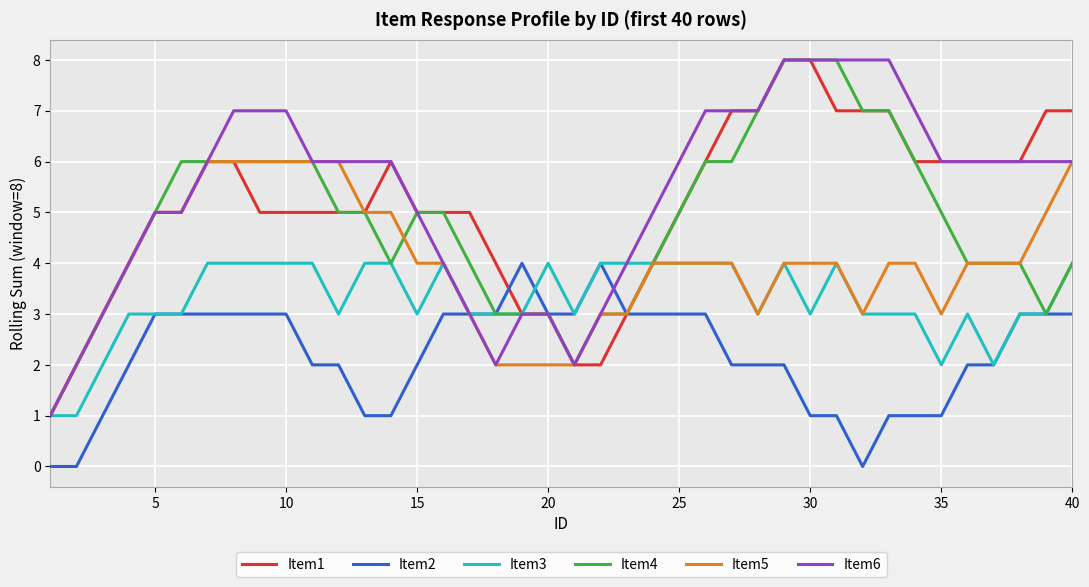

Reading left to right, what are all the values shown in this chart?

Item1: 1	2	3	4	5	5	6	6	5	5	5	5	5	6	5	5	5	4	3	3	2	2	3	4	5	6	7	7	8	8	7	7	7	6	6	6	6	6	7	7
Item2: 0	0	1	2	3	3	3	3	3	3	2	2	1	1	2	3	3	3	4	3	3	4	3	3	3	3	2	2	2	1	1	0	1	1	1	2	2	3	3	3
Item3: 1	1	2	3	3	3	4	4	4	4	4	3	4	4	3	4	3	3	3	4	3	4	4	4	4	4	4	3	4	3	4	3	3	3	2	3	2	3	3	4
Item4: 1	2	3	4	5	6	6	6	6	6	6	5	5	4	5	5	4	3	3	3	2	3	3	4	5	6	6	7	8	8	8	7	7	6	5	4	4	4	3	4
Item5: 1	2	3	4	5	5	6	6	6	6	6	6	5	5	4	4	3	2	2	2	2	3	3	4	4	4	4	3	4	4	4	3	4	4	3	4	4	4	5	6
Item6: 1	2	3	4	5	5	6	7	7	7	6	6	6	6	5	4	3	2	3	3	2	3	4	5	6	7	7	7	8	8	8	8	8	7	6	6	6	6	6	6